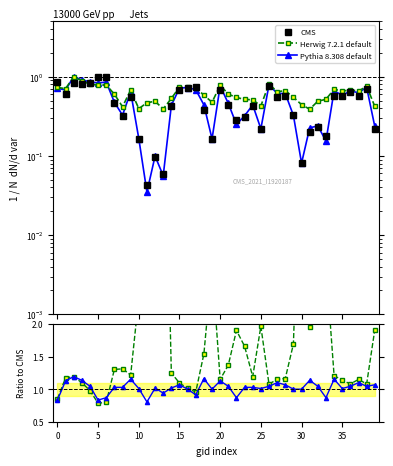

What are all the series names shown in the legend?

CMS, Herwig 7.2.1 default, Pythia 8.308 default